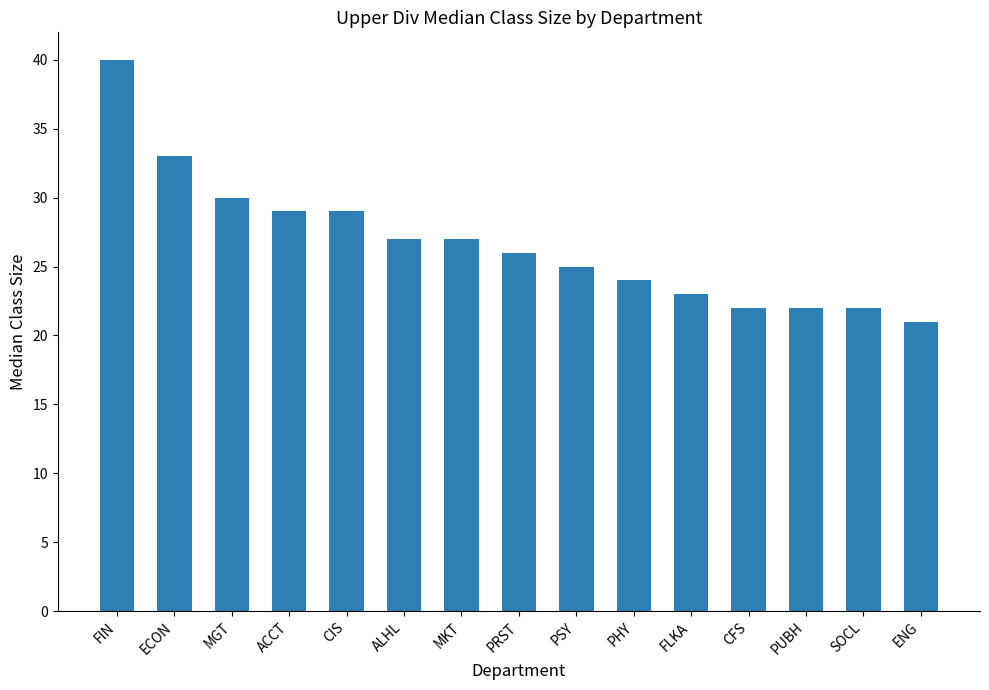

Is it true that the value at MGT is 16?

False